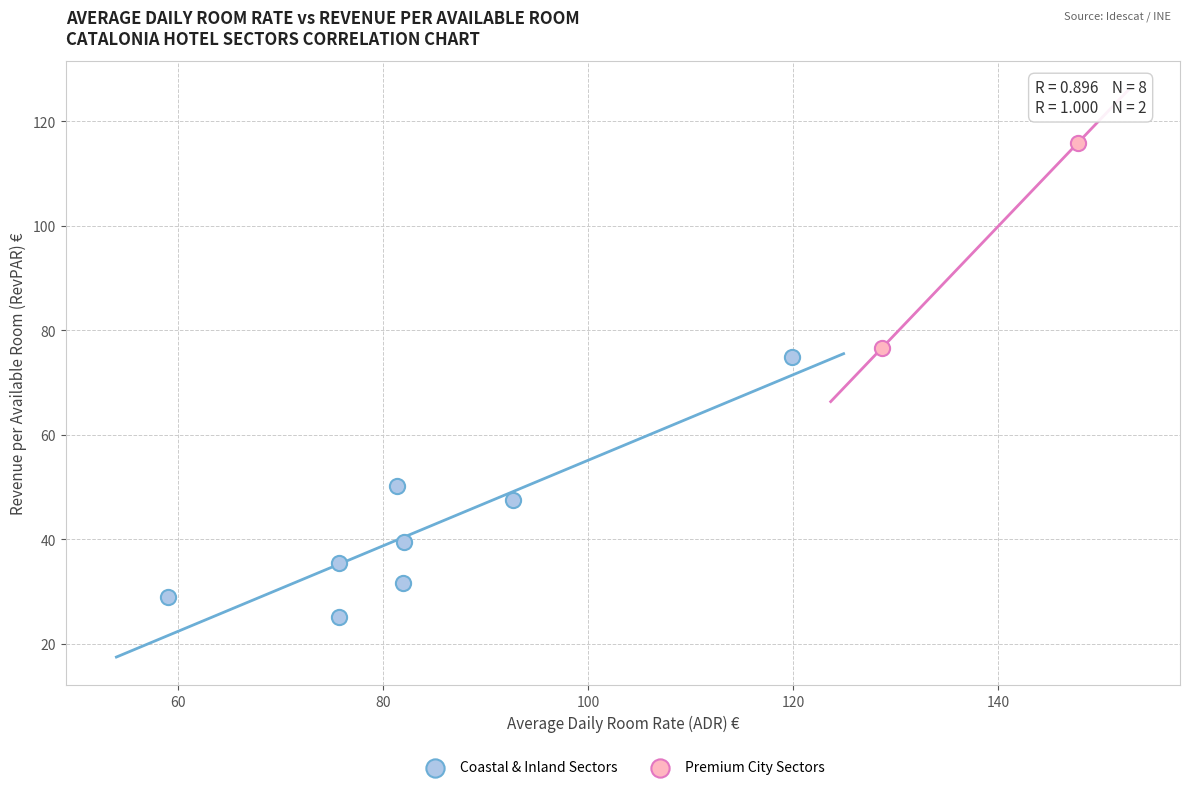

What are all the series names shown in the legend?

Coastal & Inland Sectors, Premium City Sectors